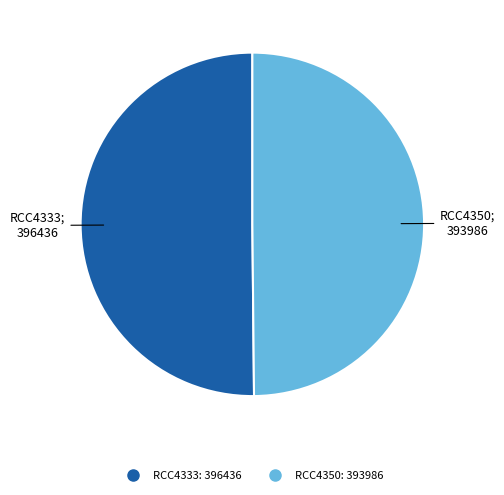

How many segments does this pie chart have?

2